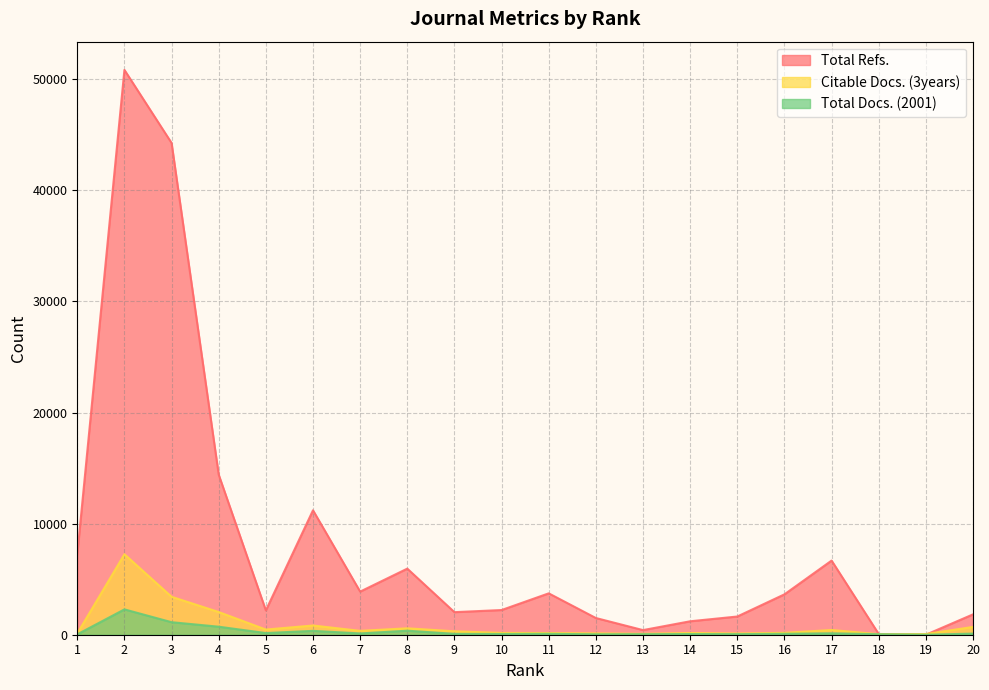

How many data points in Citable Docs. (3years) are above 309?

9